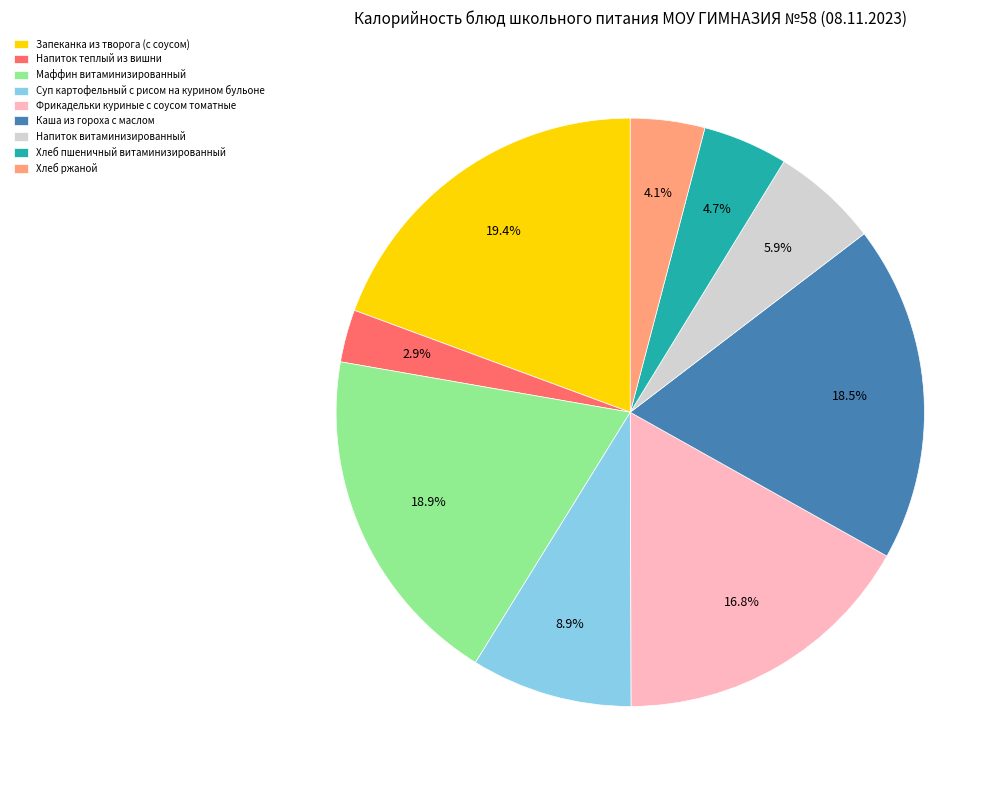

Is there any slice that represents more than half of the pie?

No